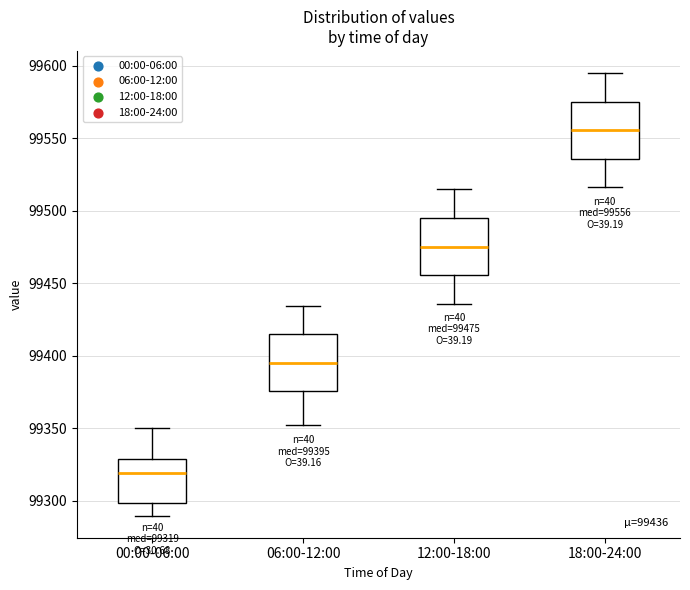

Which box has the lowest median line?

00:00-06:00